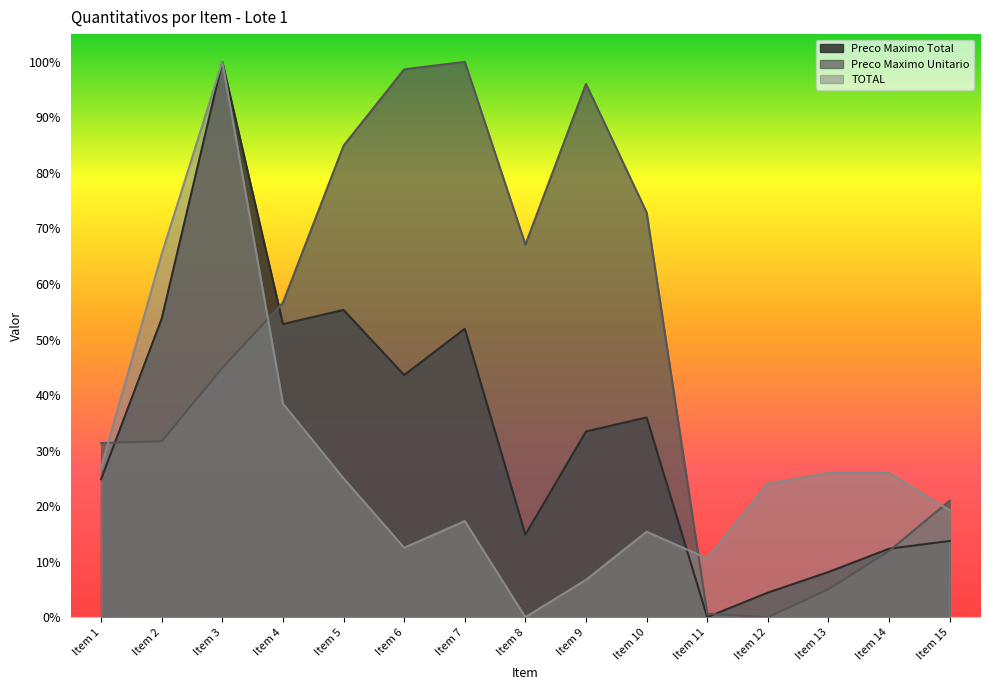

Which category has the lowest value across all series?

Item 11